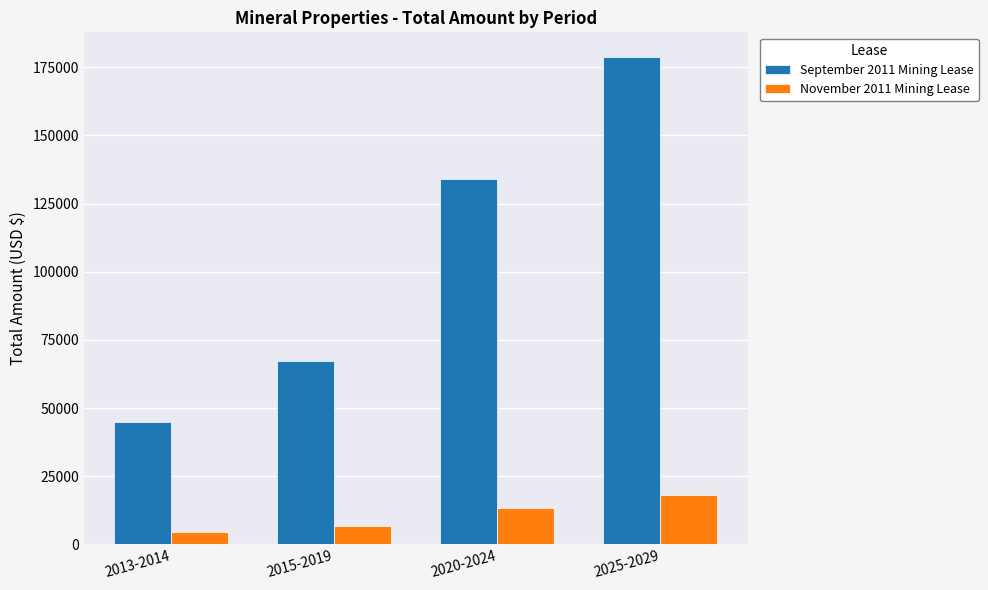

At which category is the sum across all series the highest?

2025-2029